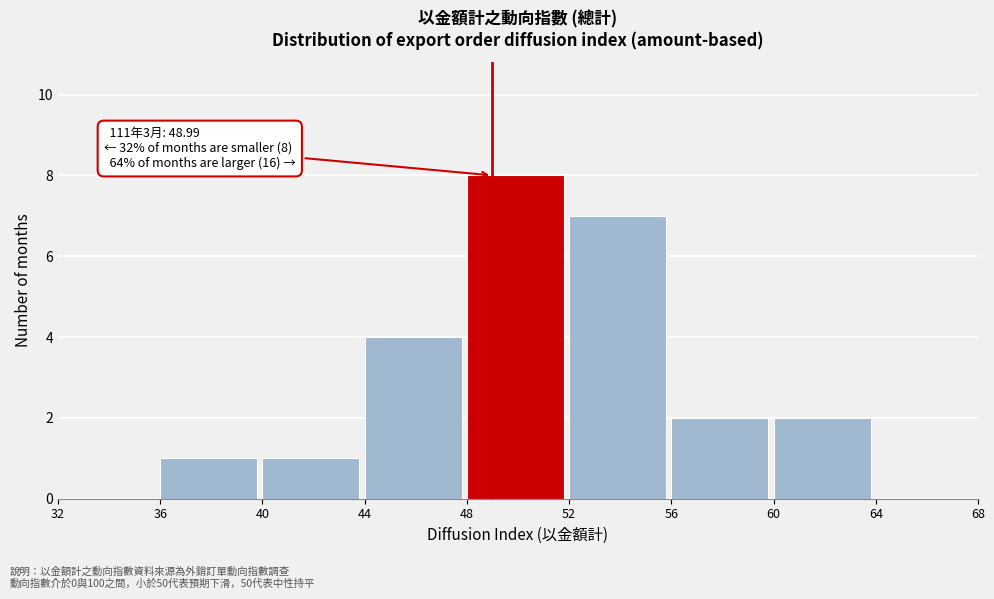

Which range on the x-axis has the tallest bar?

48 to 52